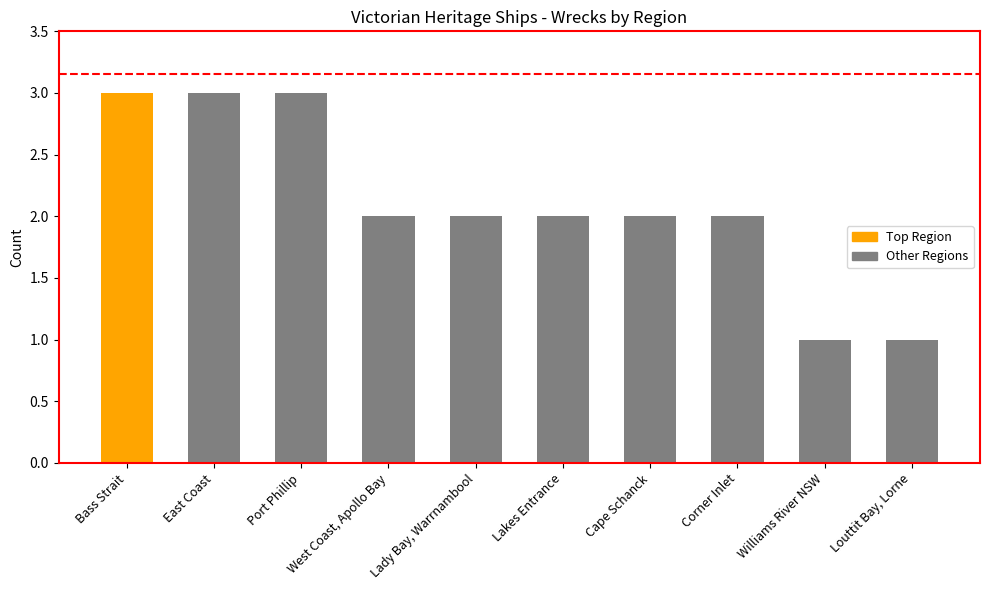

What is the value of the 8th bar from the left?

2